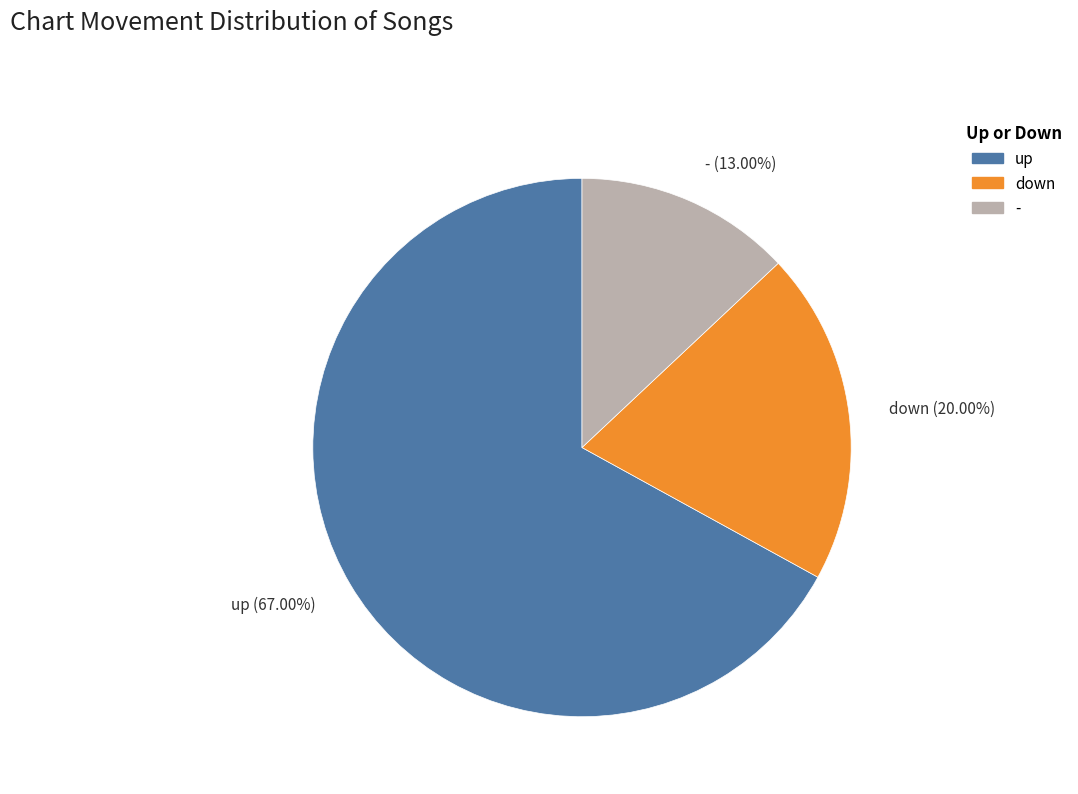

To the nearest percent, what portion does down represent?

20%